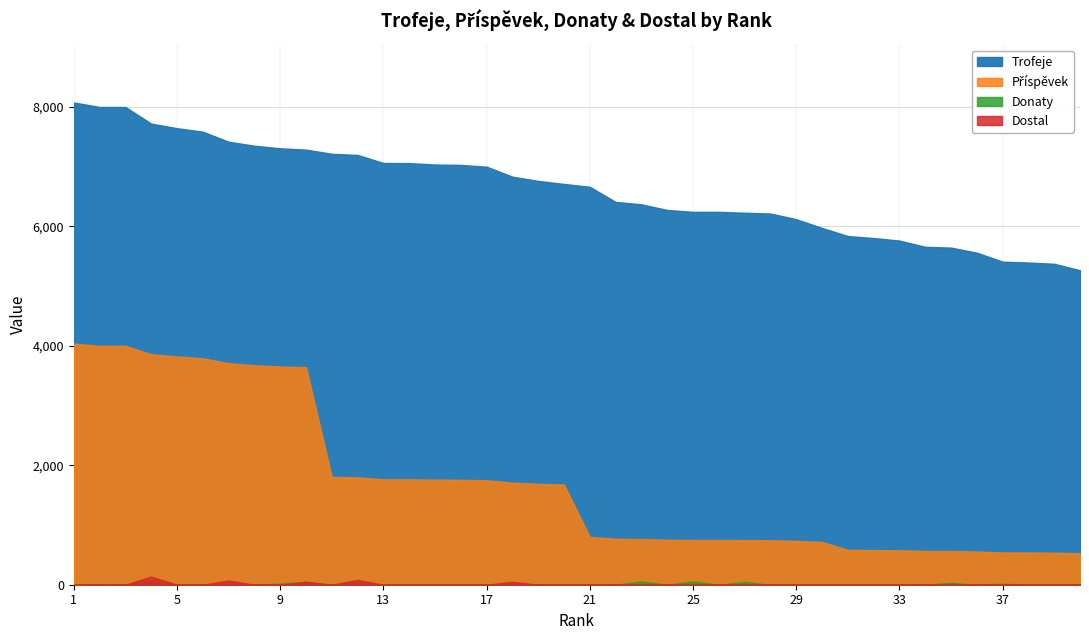

Which label corresponds to the largest value in the chart?

1